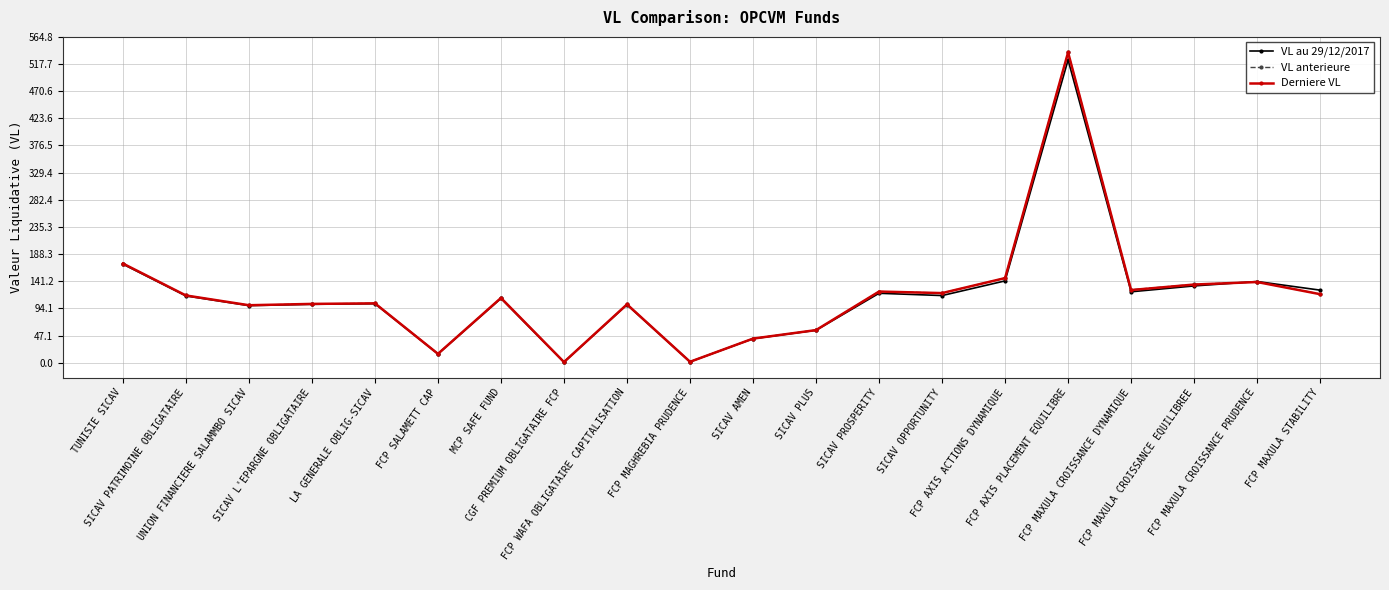

What is the label of the 10th point from the right?

SICAV AMEN